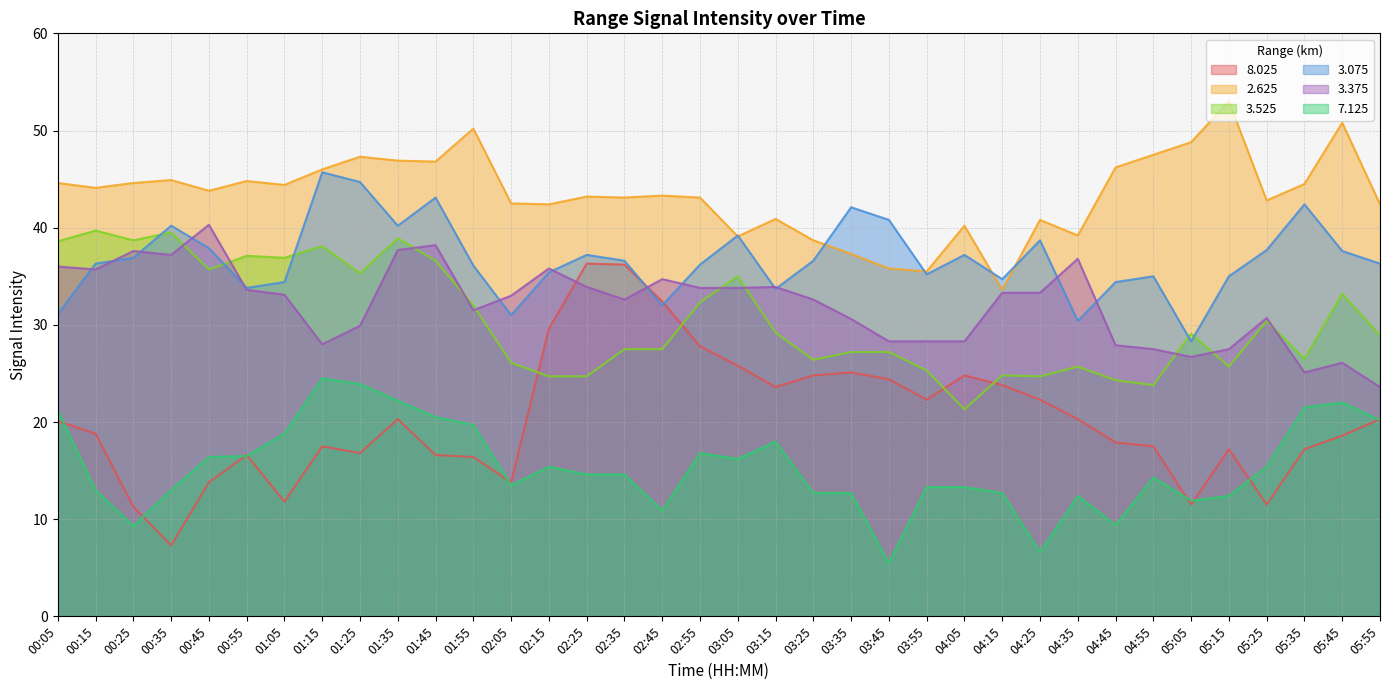

How many times do 8.025 and 7.125 cross each other?

9